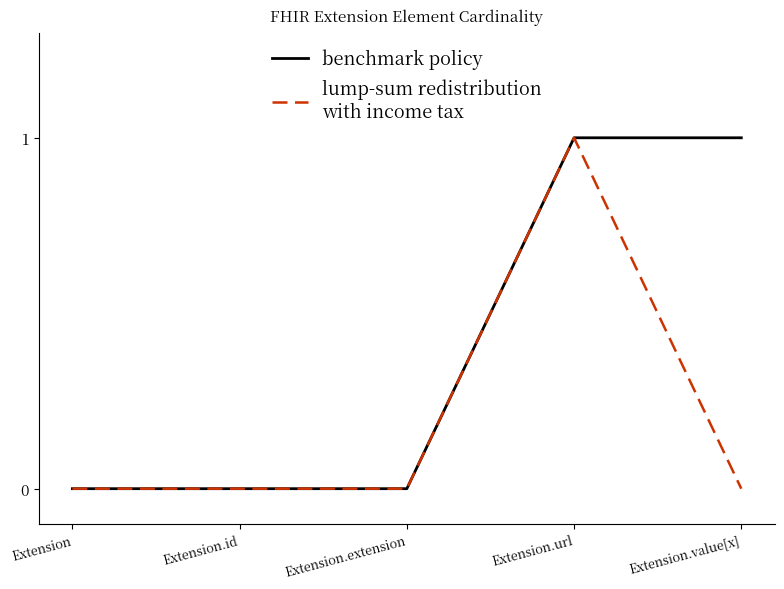

How many series are shown in this chart?

2